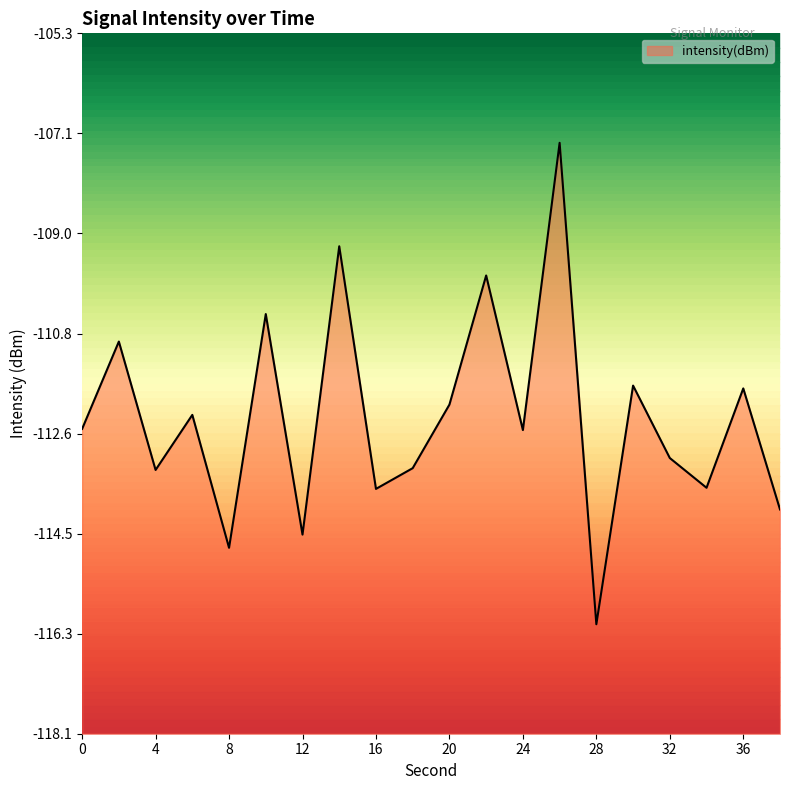

Where is the data nearest to the value -111?

2